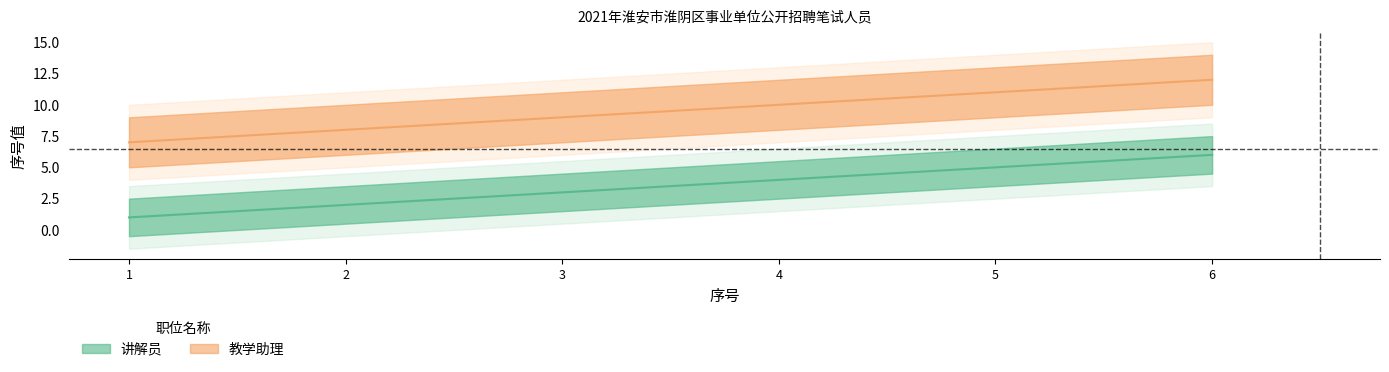

What is the smallest value displayed?

1